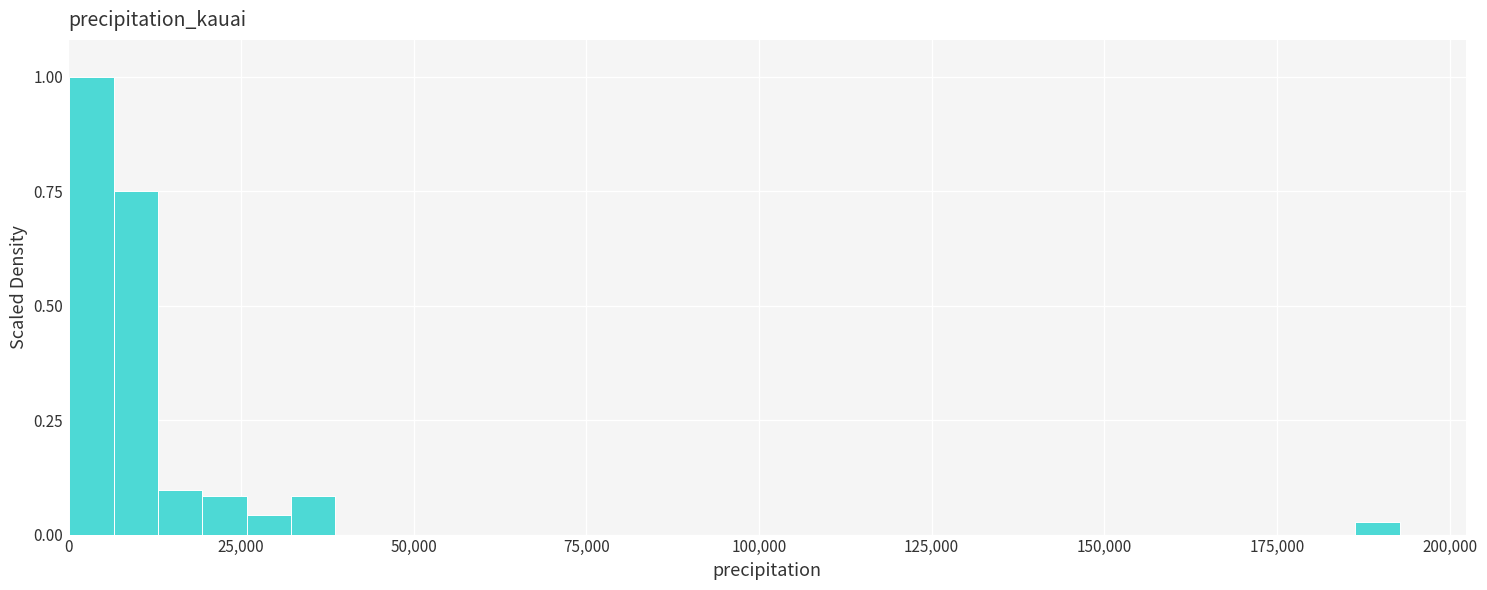

Around what value on the x-axis is the tallest bar? Give the approximate position of its centre, as read against the axis.

5000